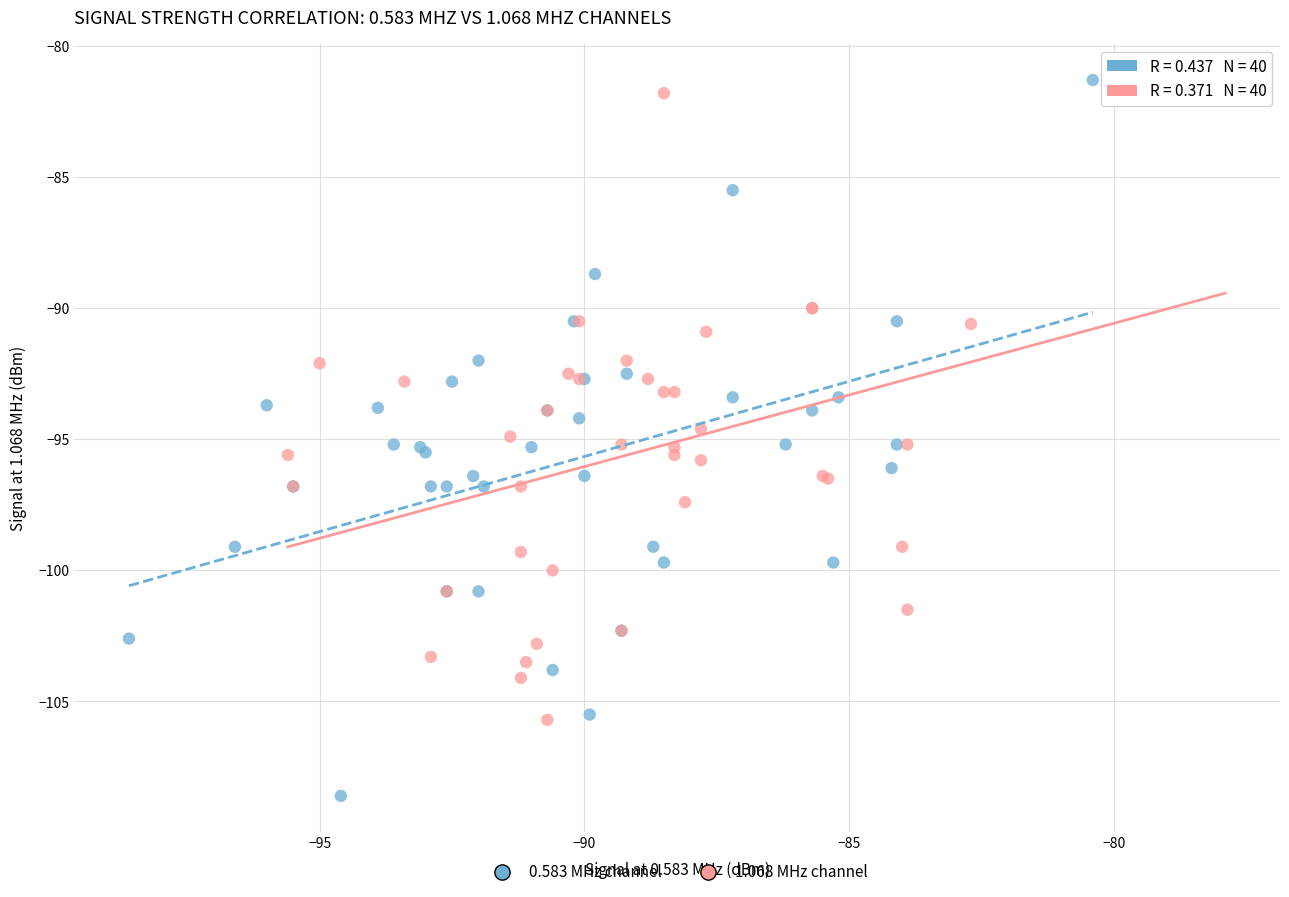

Which series has the widest spread of Y values?

0.583 MHz channel